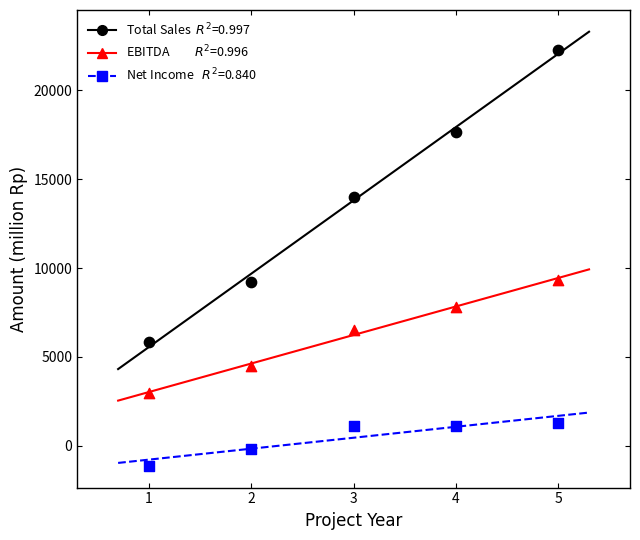

Across all data points, what is the range of Y values (max minus min)?

23430.5